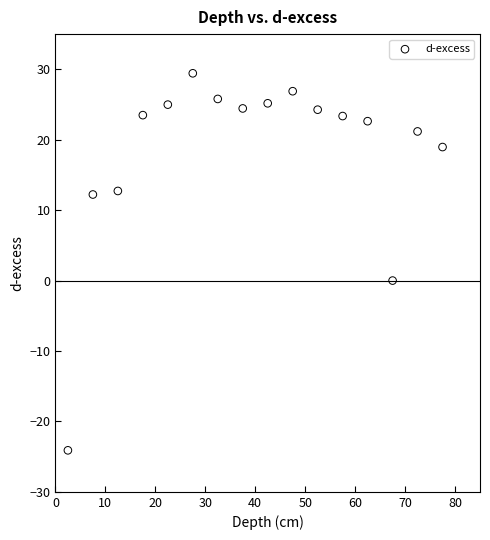

What is the range of X values (max minus min)?

75.0